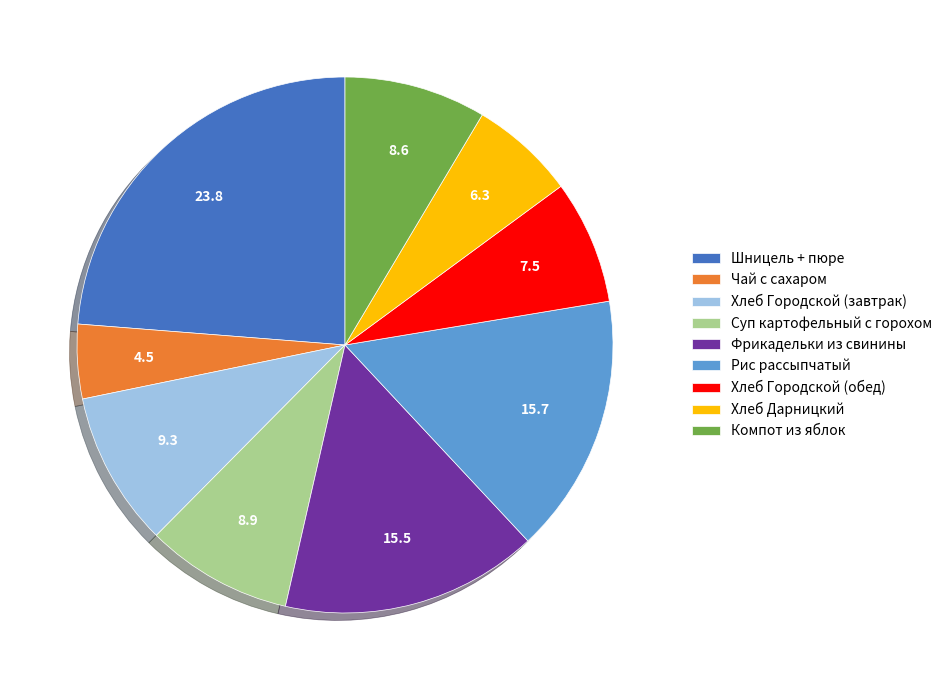

Which slice is the largest?

Шницель + пюре